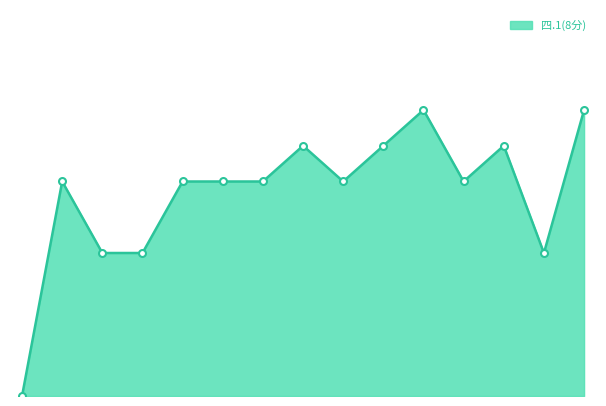

Is this an area chart (filled region under the line)?

Yes